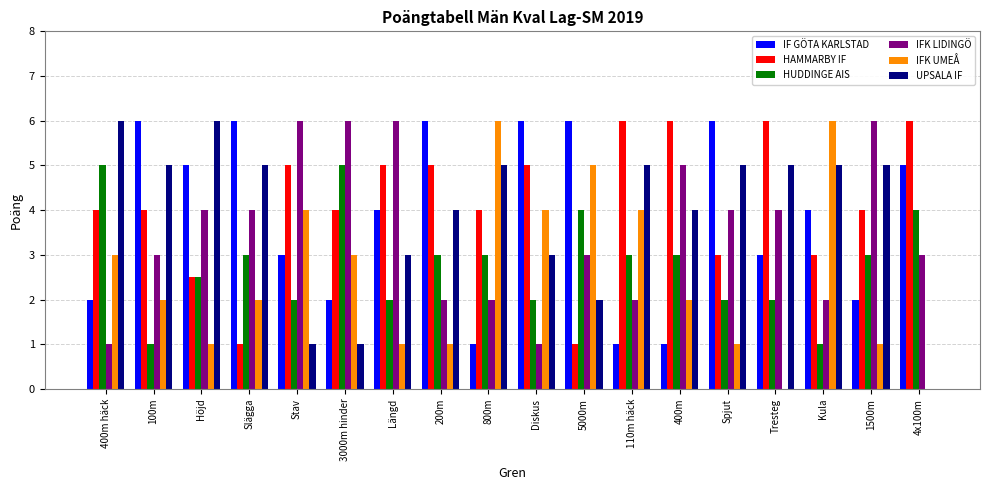

Reading right to left, transcribe all the data shown in this chart.

IF GÖTA KARLSTAD: 4x100m=5.0	1500m=2.0	Kula=4.0	Tresteg=3.0	Spjut=6.0	400m=1.0	110m häck=1.0	5000m=6.0	Diskus=6.0	800m=1.0	200m=6.0	Längd=4.0	3000m hinder=2.0	Stav=3.0	Slägga=6.0	Höjd=5.0	100m=6.0	400m häck=2.0
HAMMARBY IF: 4x100m=6.0	1500m=4.0	Kula=3.0	Tresteg=6.0	Spjut=3.0	400m=6.0	110m häck=6.0	5000m=1.0	Diskus=5.0	800m=4.0	200m=5.0	Längd=5.0	3000m hinder=4.0	Stav=5.0	Slägga=1.0	Höjd=2.5	100m=4.0	400m häck=4.0
HUDDINGE AIS: 4x100m=4.0	1500m=3.0	Kula=1.0	Tresteg=2.0	Spjut=2.0	400m=3.0	110m häck=3.0	5000m=4.0	Diskus=2.0	800m=3.0	200m=3.0	Längd=2.0	3000m hinder=5.0	Stav=2.0	Slägga=3.0	Höjd=2.5	100m=1.0	400m häck=5.0
IFK LIDINGÖ: 4x100m=3.0	1500m=6.0	Kula=2.0	Tresteg=4.0	Spjut=4.0	400m=5.0	110m häck=2.0	5000m=3.0	Diskus=1.0	800m=2.0	200m=2.0	Längd=6.0	3000m hinder=6.0	Stav=6.0	Slägga=4.0	Höjd=4.0	100m=3.0	400m häck=1.0
IFK UMEÅ: 4x100m=0.0	1500m=1.0	Kula=6.0	Tresteg=0.0	Spjut=1.0	400m=2.0	110m häck=4.0	5000m=5.0	Diskus=4.0	800m=6.0	200m=1.0	Längd=1.0	3000m hinder=3.0	Stav=4.0	Slägga=2.0	Höjd=1.0	100m=2.0	400m häck=3.0
UPSALA IF: 4x100m=0.0	1500m=5.0	Kula=5.0	Tresteg=5.0	Spjut=5.0	400m=4.0	110m häck=5.0	5000m=2.0	Diskus=3.0	800m=5.0	200m=4.0	Längd=3.0	3000m hinder=1.0	Stav=1.0	Slägga=5.0	Höjd=6.0	100m=5.0	400m häck=6.0